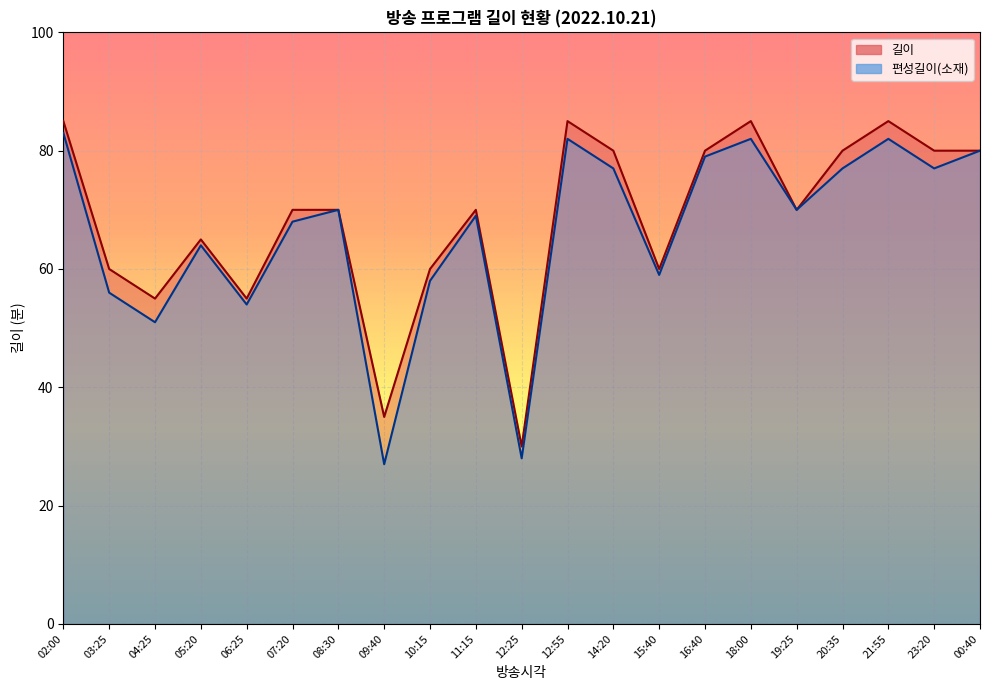

How many distinct data groups are displayed?

2